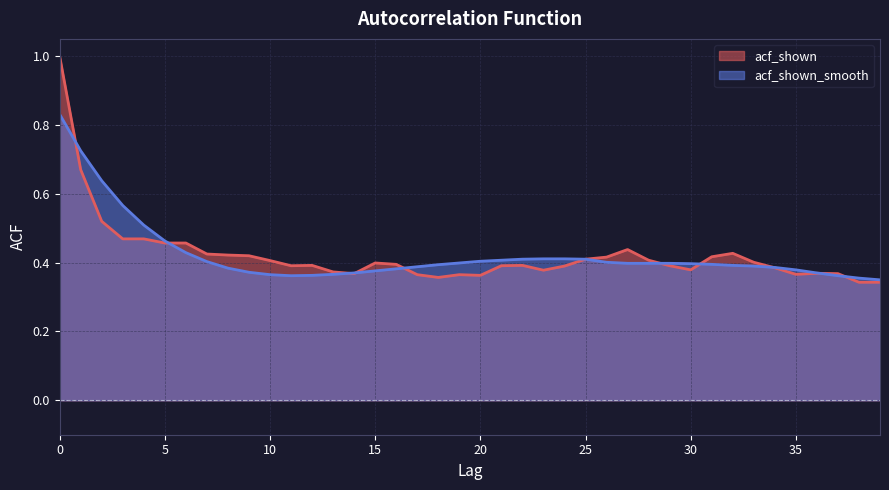

Does the chart have visible grid lines?

Yes